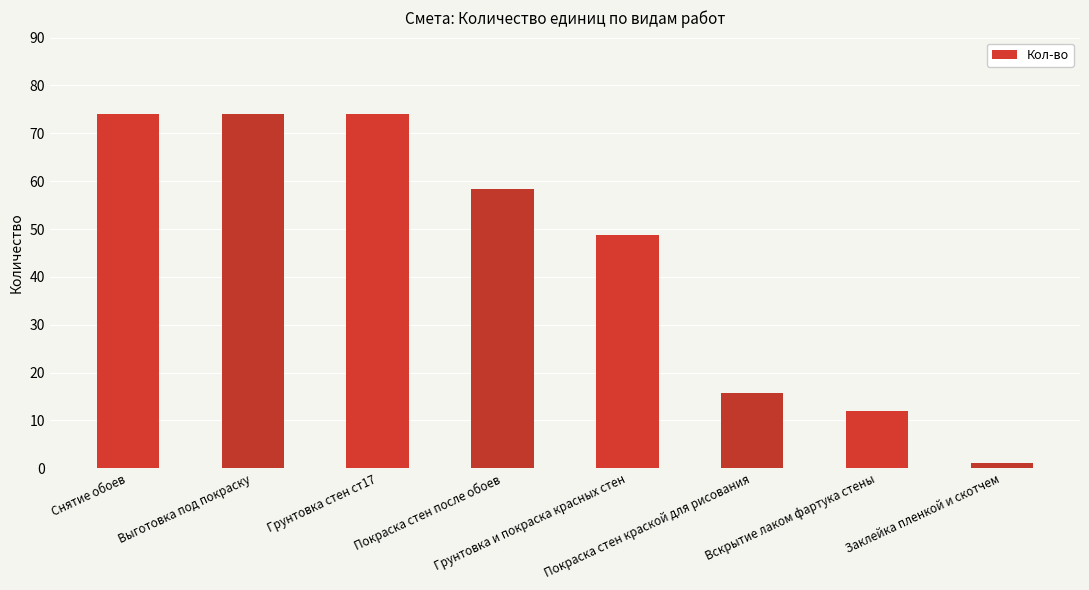

What is the sum of the values at Грунтовка и покраска красных стен and Выготовка под покраску?

122.7